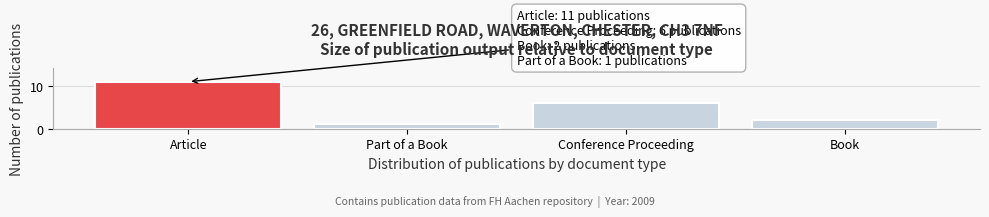

Reading left to right, list all the values displayed in this chart.

Article=11	Part of a Book=1	Conference Proceeding=6	Book=2